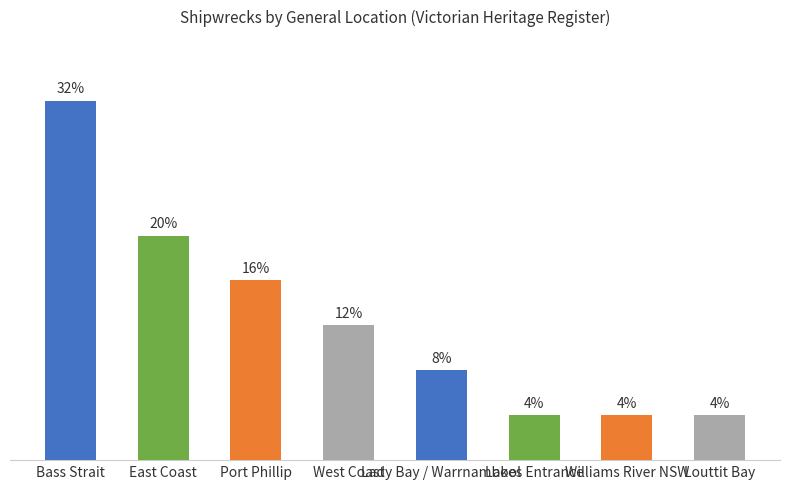

Rank the categories by value from lowest to highest.

Lakes Entrance, Williams River NSW, Louttit Bay, Lady Bay / Warrnambool, West Coast, Port Phillip, East Coast, Bass Strait